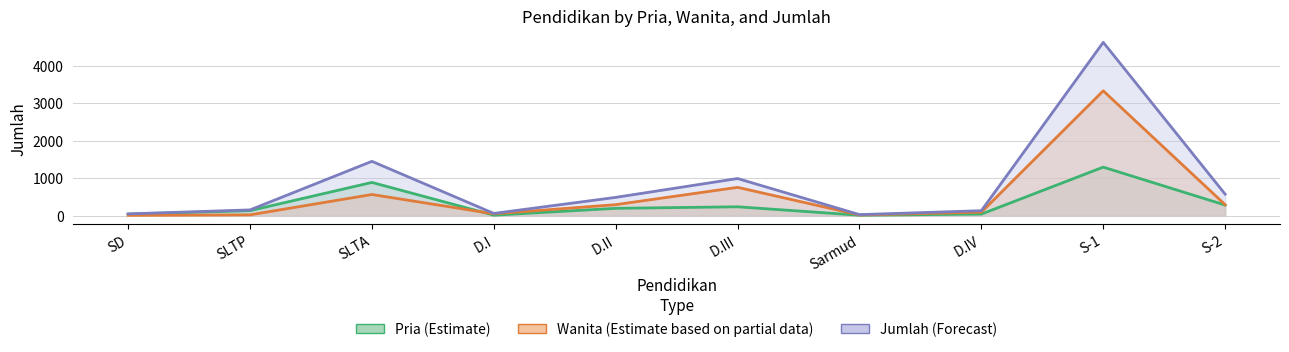

How many data points in Wanita are above 291?

4